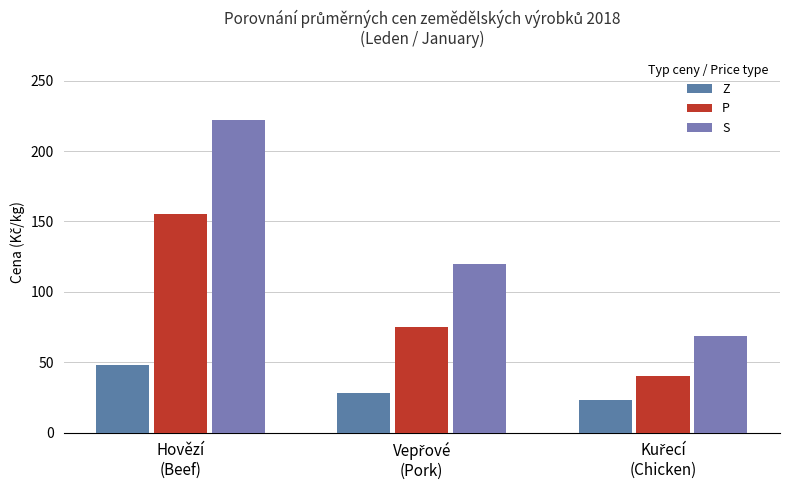

Count the number of categories in the chart.

3